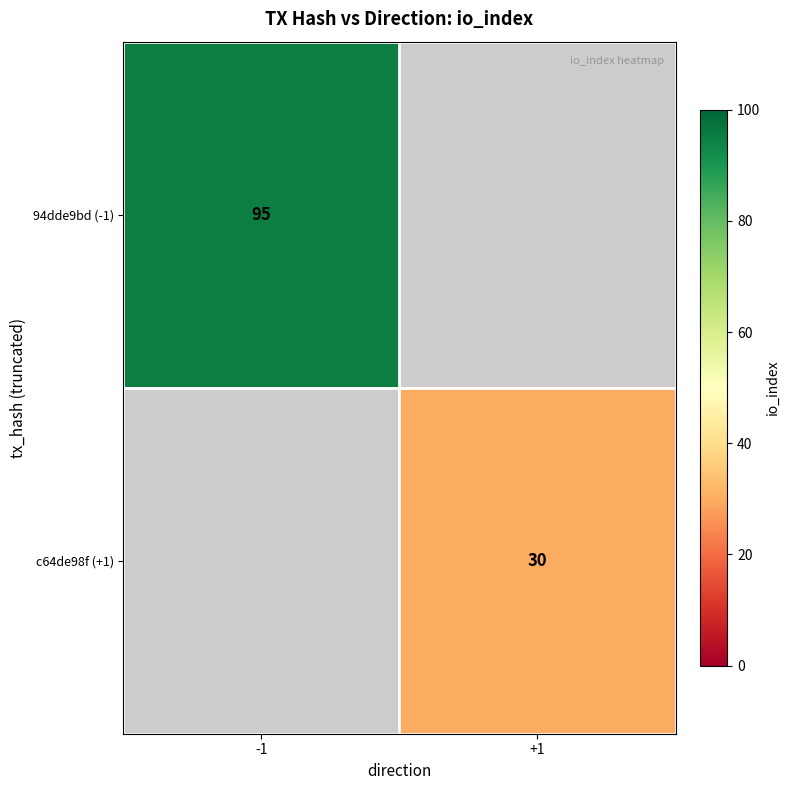

What is the greatest value displayed?

95.0